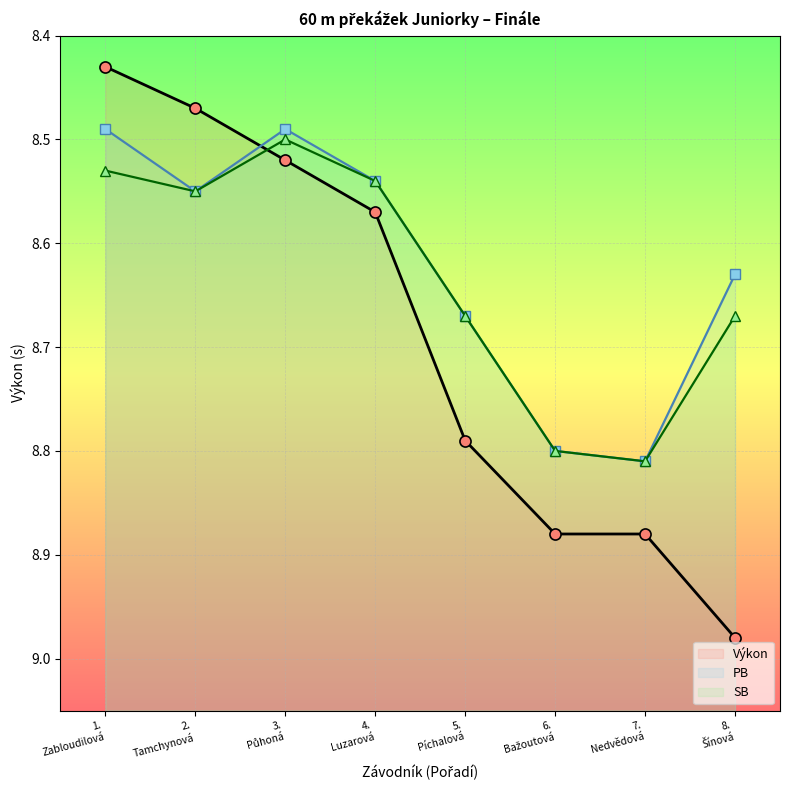

What is the spread (max minus min) of values at 6.
Bažoutová?

0.1